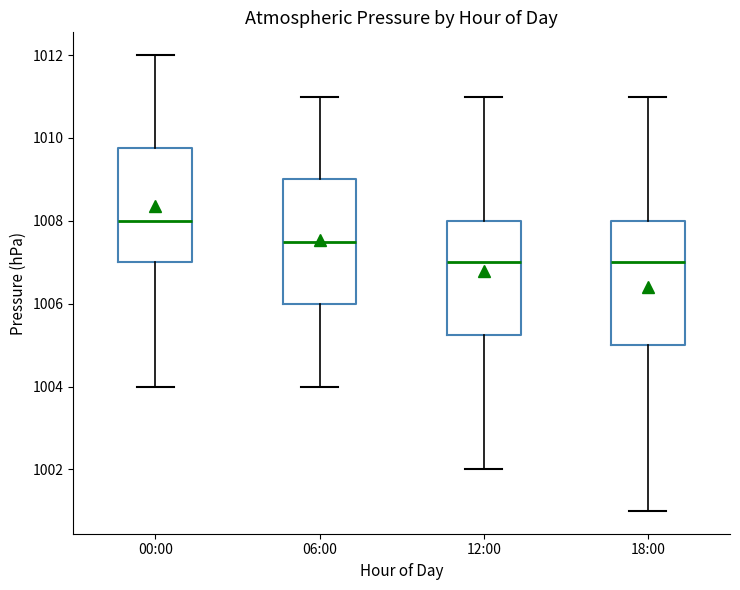

Reading left to right, read every box against the y-axis: the position of its median line, the range the box covers, and the ends of its whiskers. The values are not printed on the chart, so give them approximately, as read against the axis.

00:00: median 1008.0, box 1007.0 to 1009.8, whiskers 1004.0 to 1012.0
06:00: median 1007.6, box 1006.0 to 1009.0, whiskers 1004.0 to 1011.0
12:00: median 1007.0, box 1005.2 to 1008.0, whiskers 1002.0 to 1011.0
18:00: median 1007.0, box 1005.0 to 1008.0, whiskers 1001.0 to 1011.0